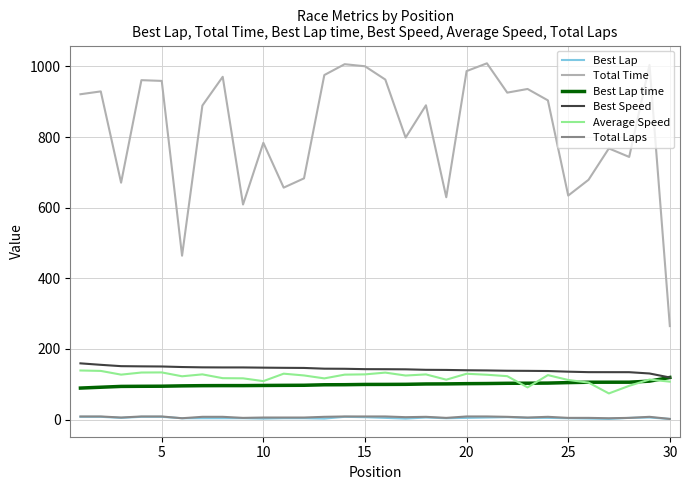

True or false: Average Speed and Total Laps intersect in this chart.

False